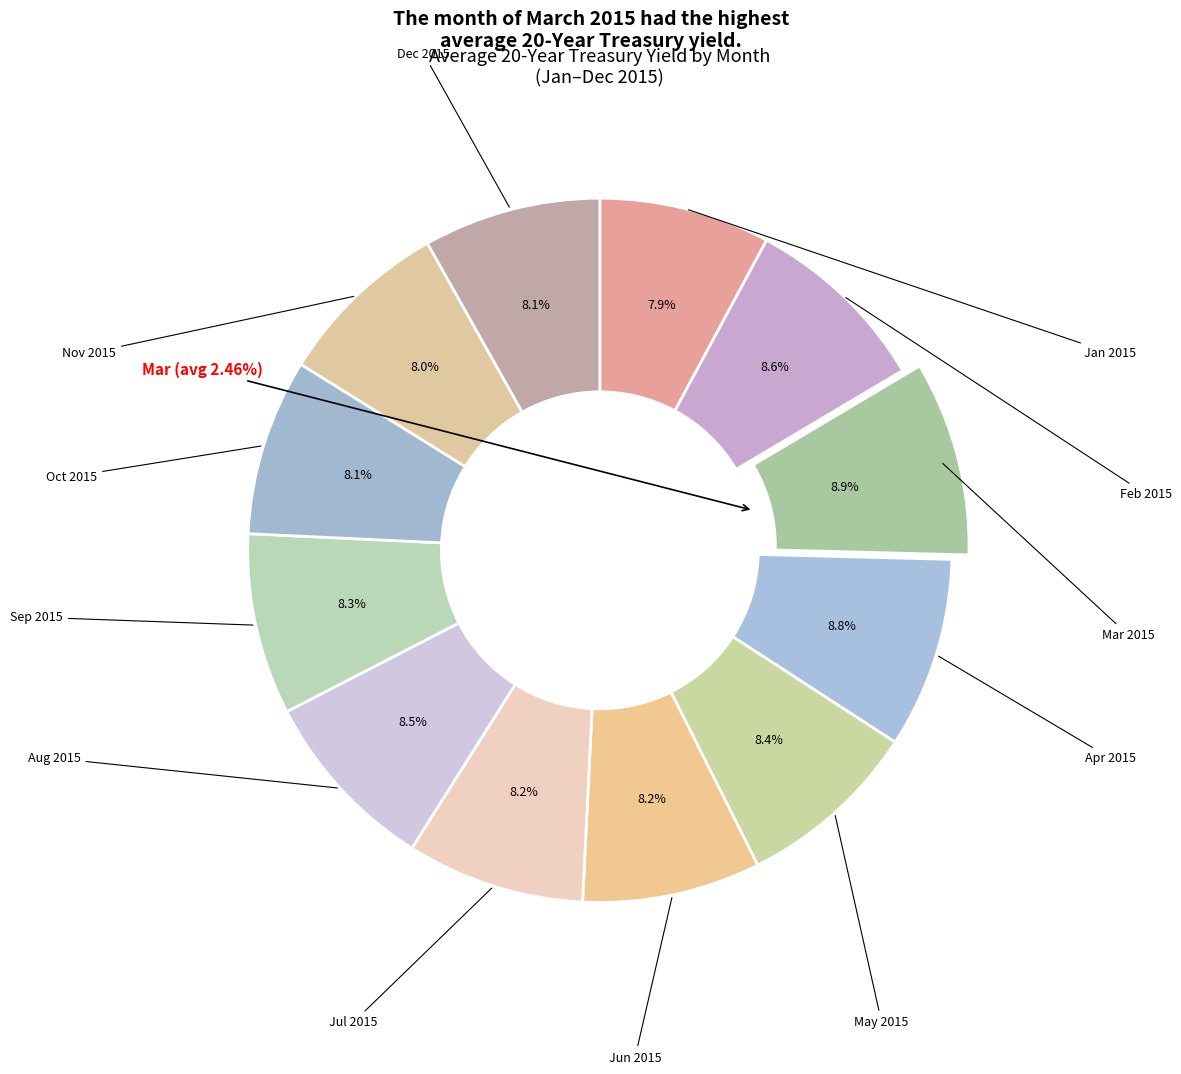

Is it true that 12 is 5% of the pie?

True